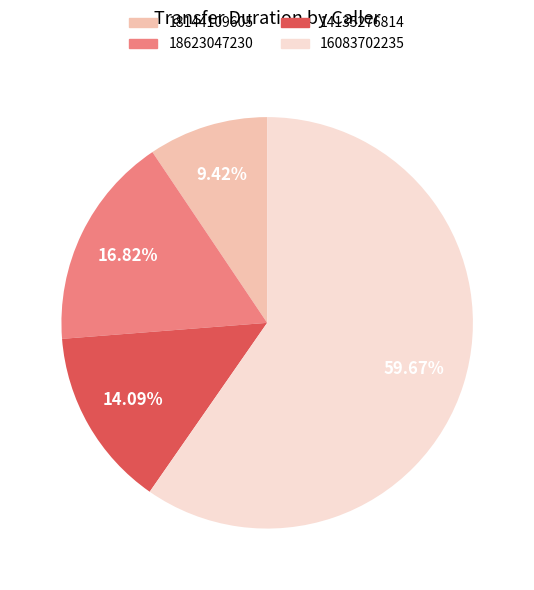

To the nearest percent, what is the combined percentage of 16083702235 and 18623047230?

76%